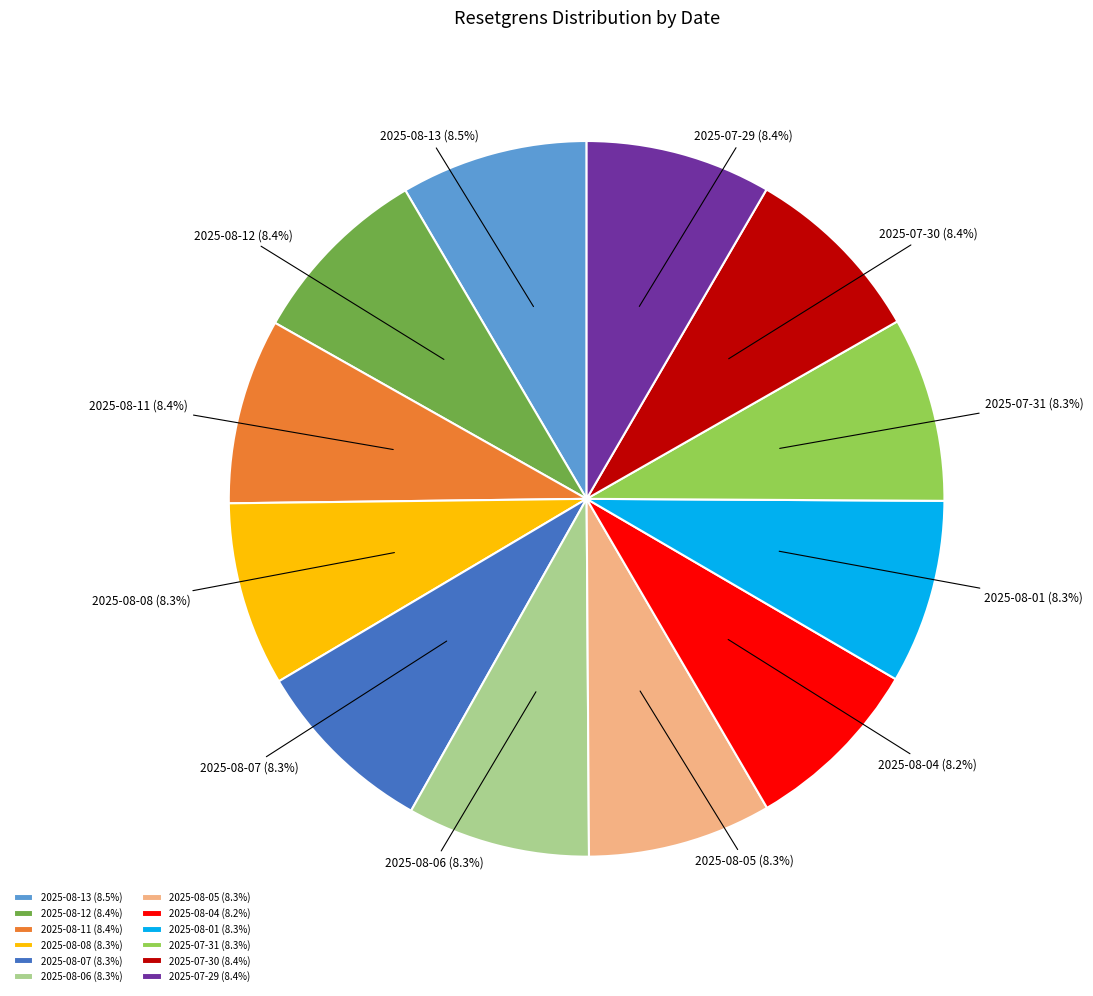

Is 2025-08-08 the majority of the pie?

No